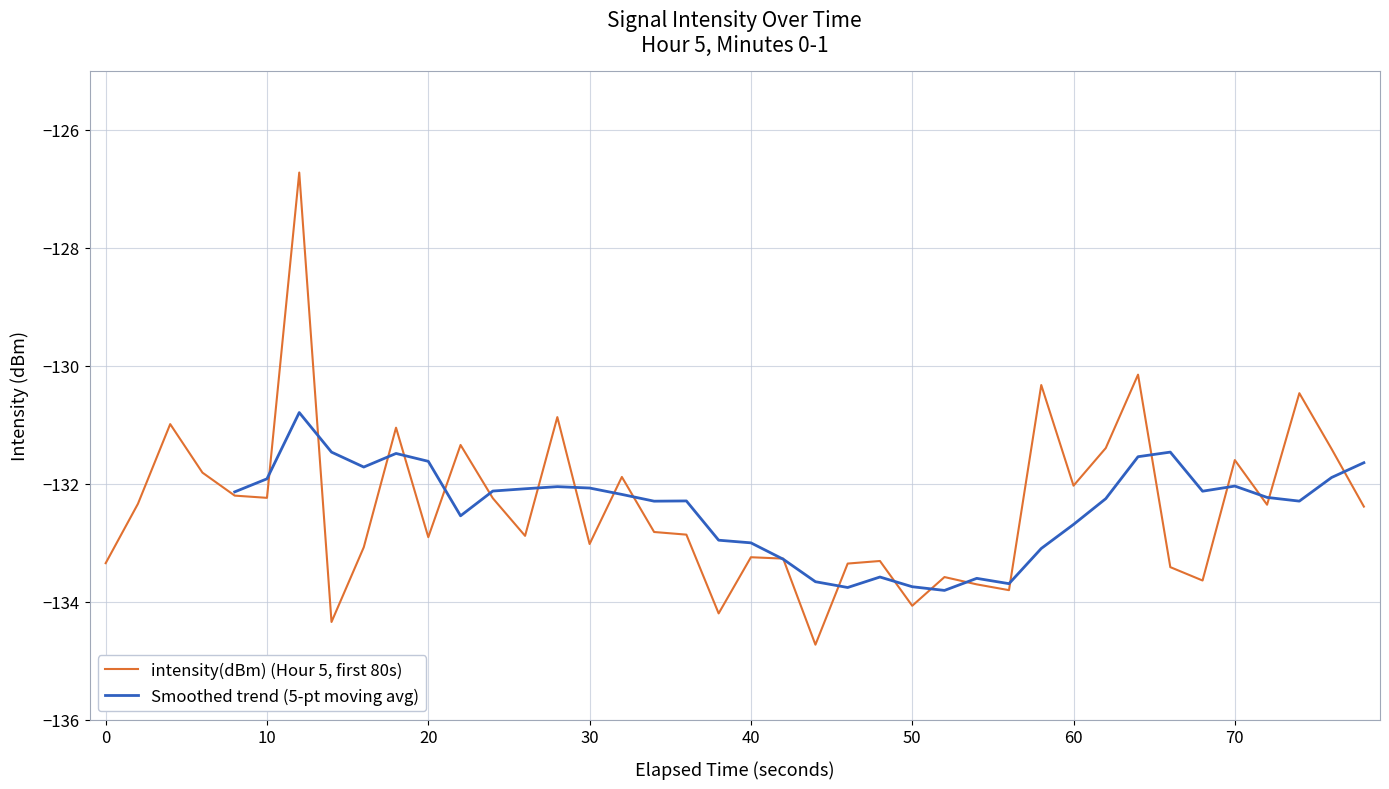

What is the value of the 30th point from the left?

-130.3